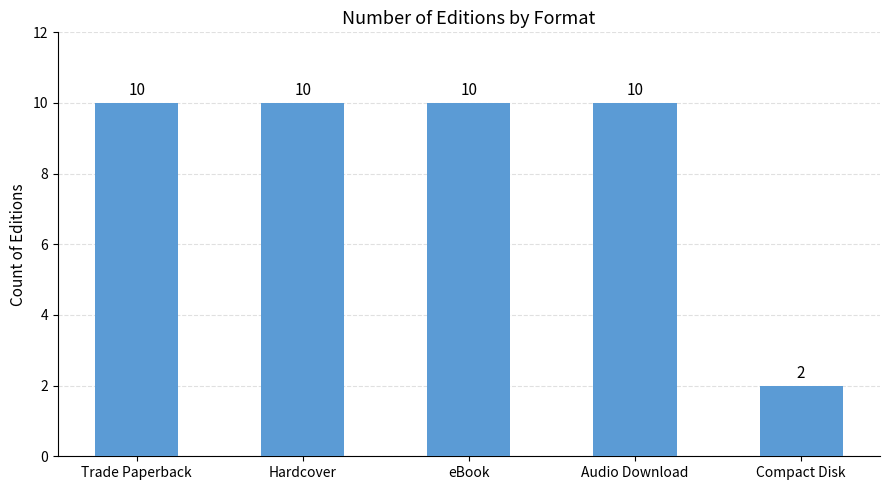

How many series are shown in this chart?

1